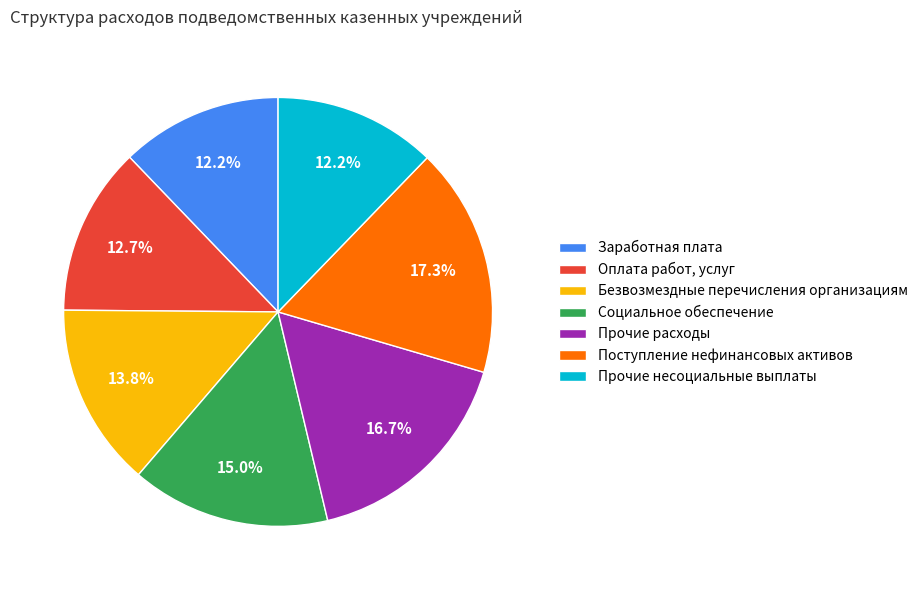

True or false: Поступление нефинансовых активов accounts for 17% of the total.

True